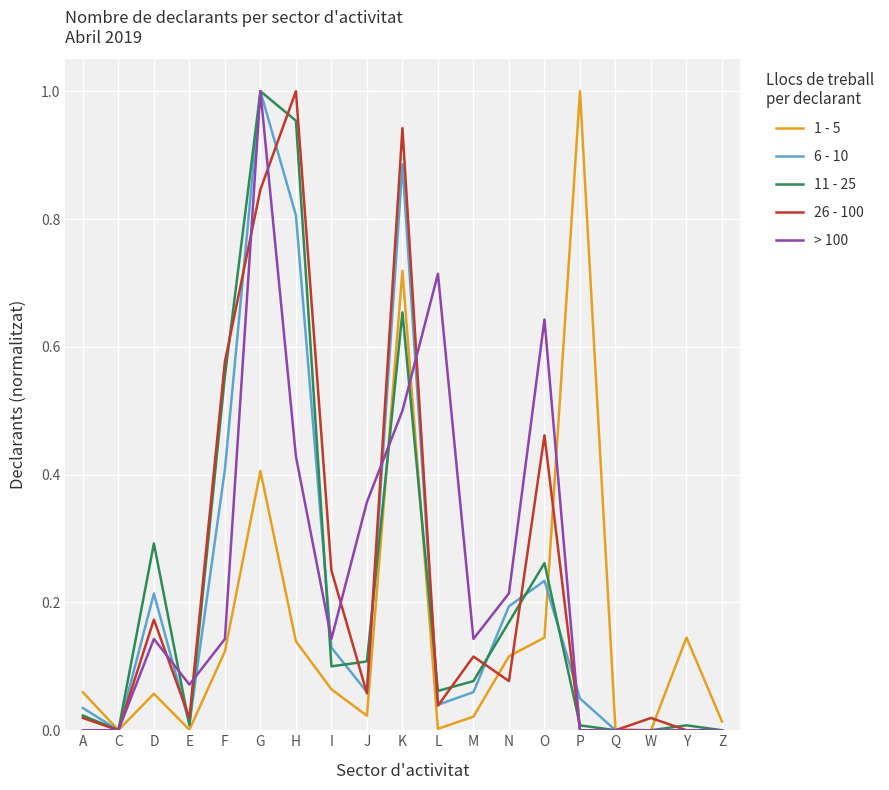

Which category has the highest value in the 6 - 10 series?

G